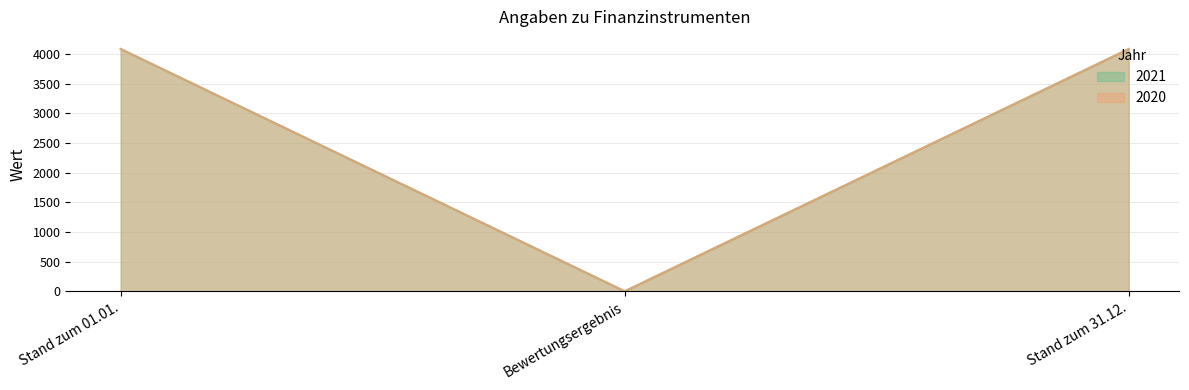

Which label corresponds to the smallest value in the chart?

Bewertungsergebnis